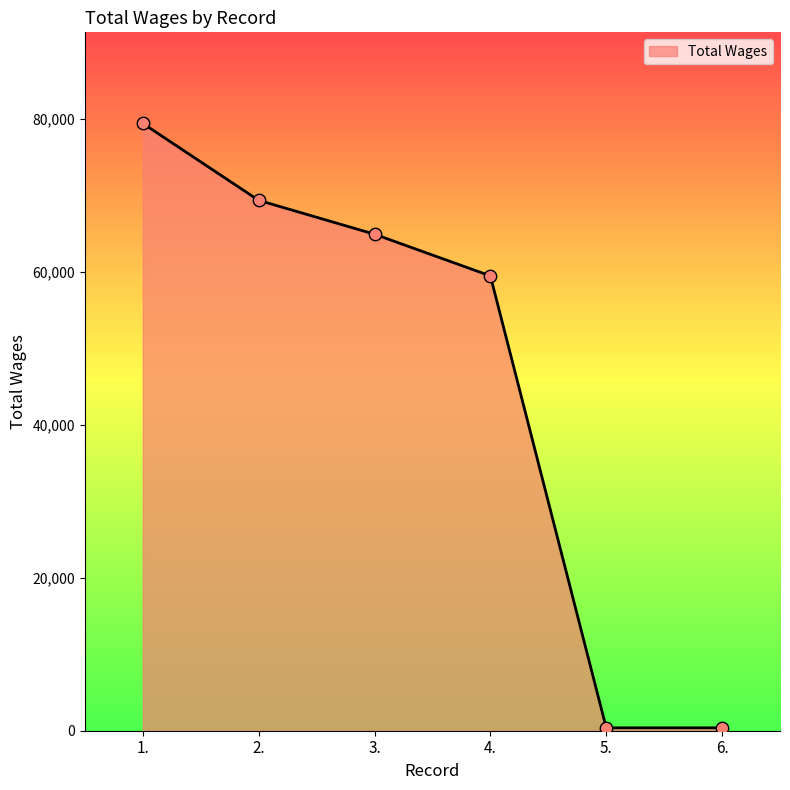

Approximately how many times larger is the value at 5. compared to 6.?

1.0